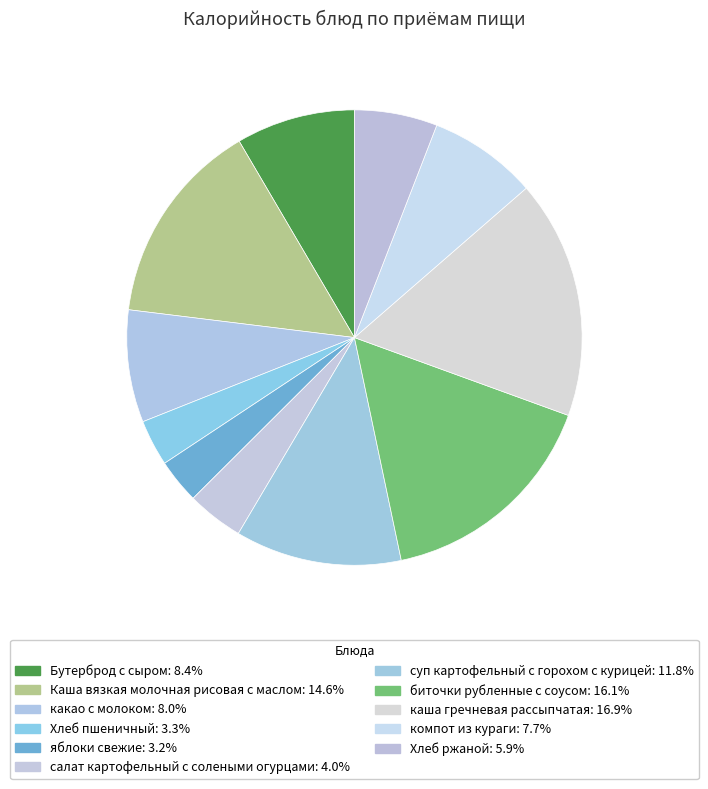

Do яблоки свежие and компот из кураги together represent more than half of the pie?

No